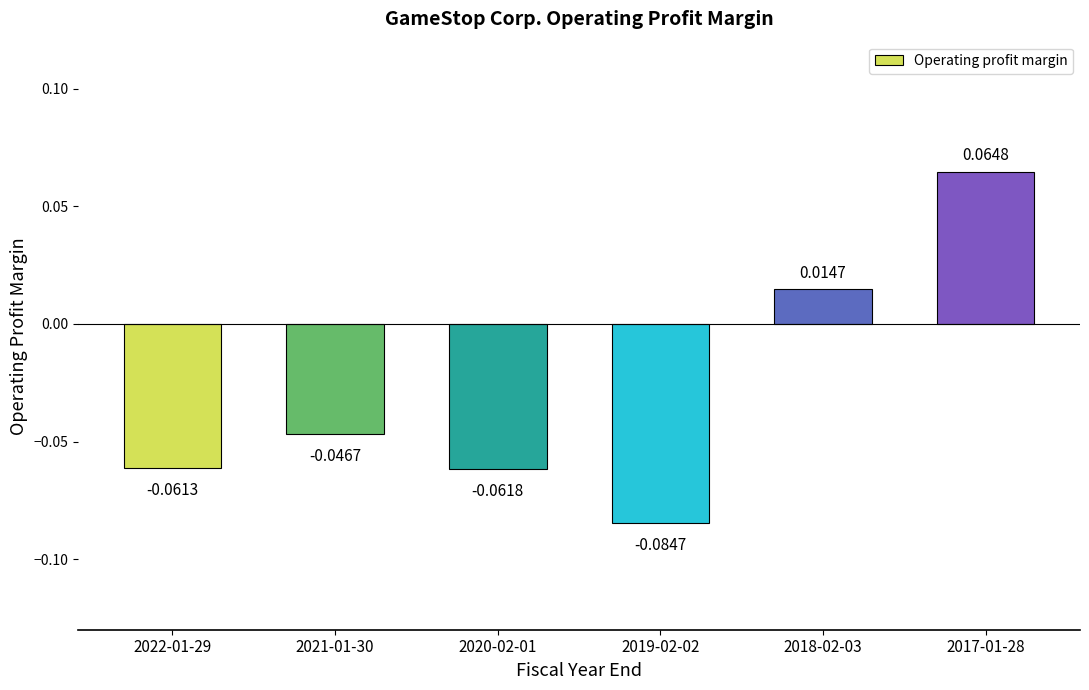

Between 2017-01-28 and 2020-02-01, which is larger?

2017-01-28